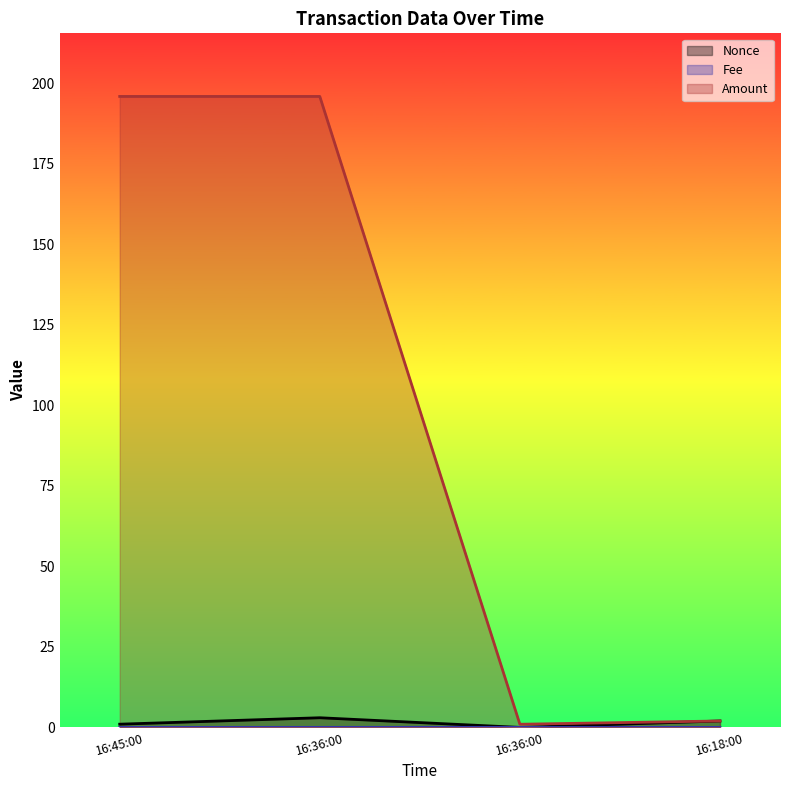

How many lines are shown in the chart?

3